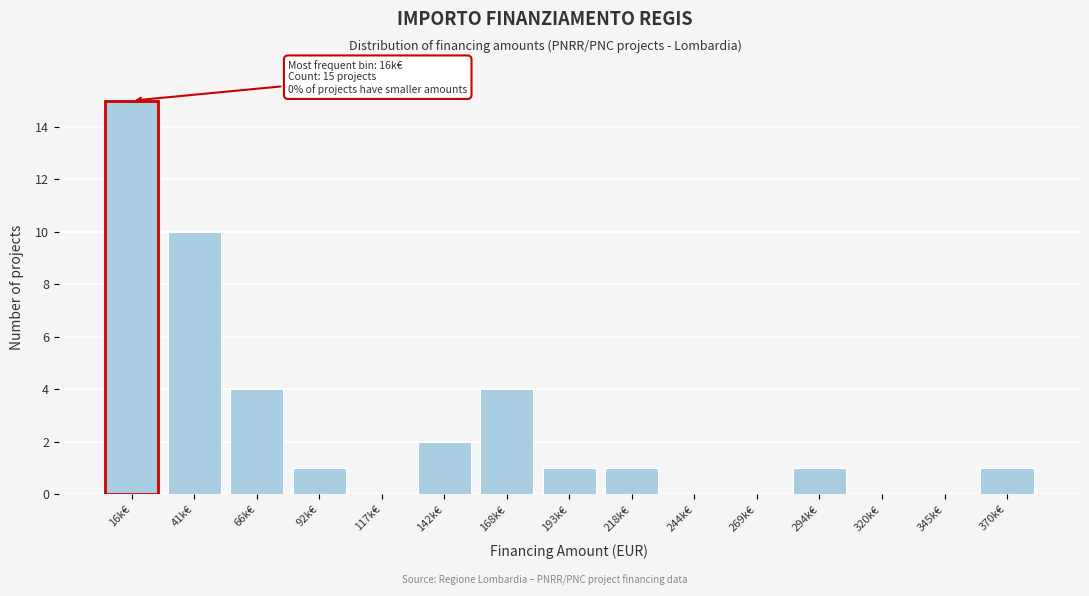

Reading right to left, extract all data points from this chart.

370k€=1	345k€=0	320k€=0	294k€=1	269k€=0	244k€=0	218k€=1	193k€=1	168k€=4	142k€=2	117k€=0	92k€=1	66k€=4	41k€=10	16k€=15